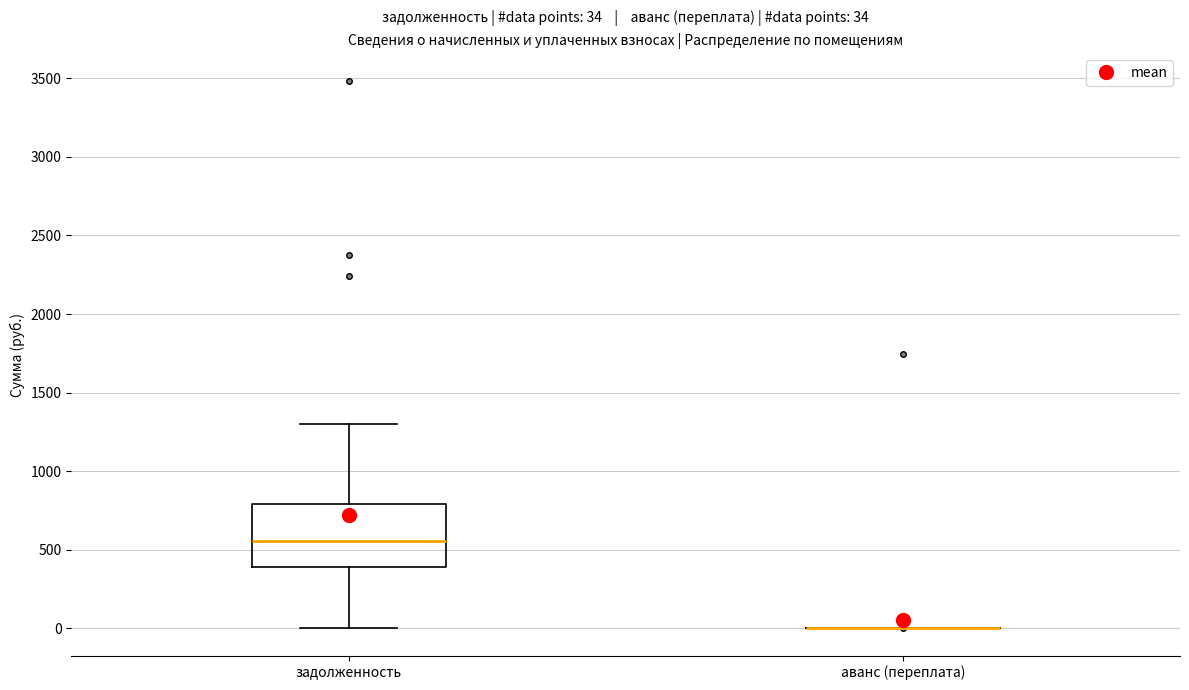

Which box is the tallest, from its lower edge to its upper edge?

задолженность